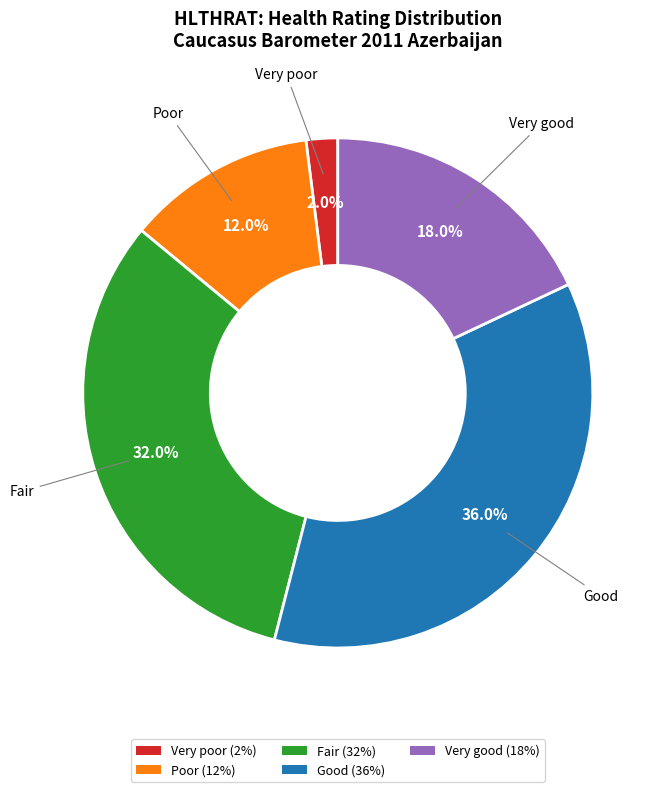

Which category has the biggest portion of the pie?

Good